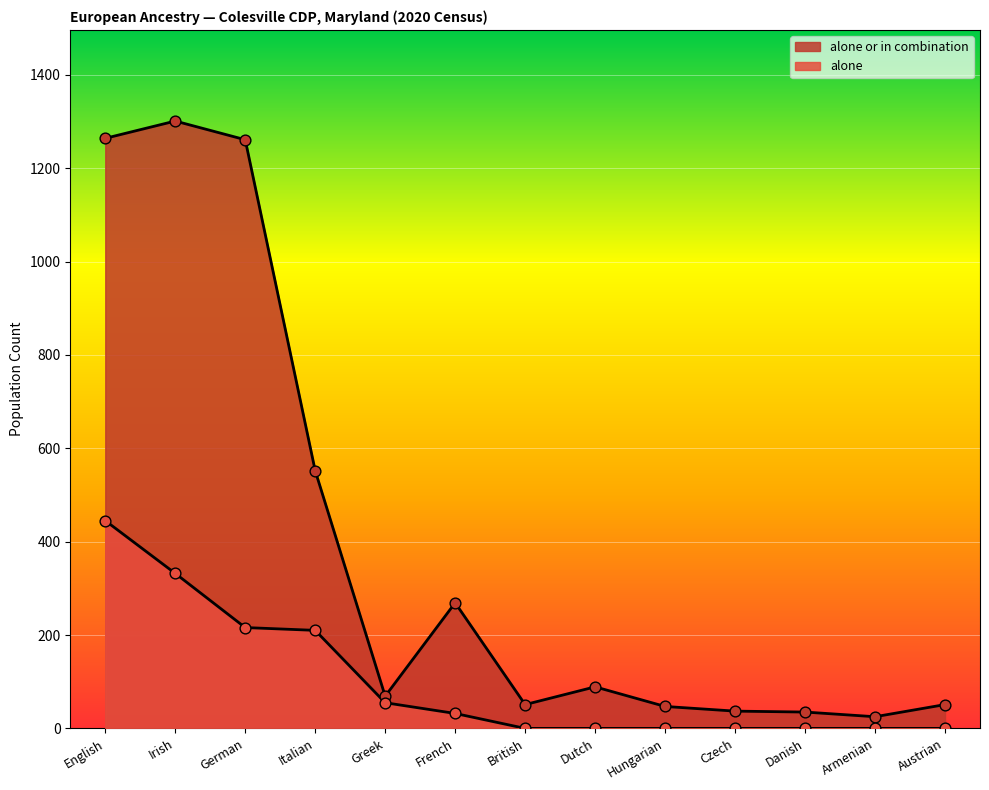

What is the total value across all series at German?

1477